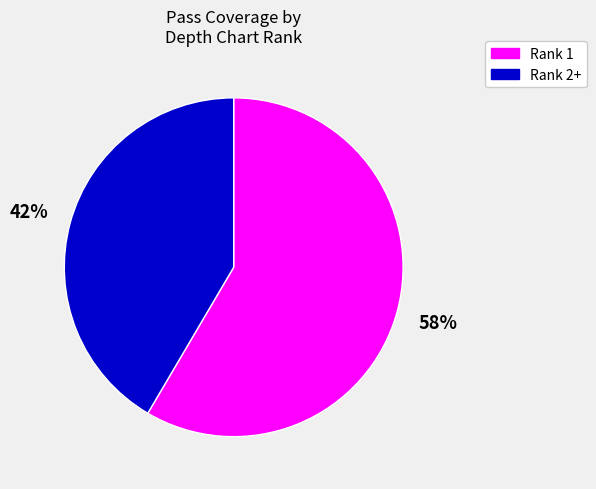

To the nearest percent, what is the average slice percentage?

50%